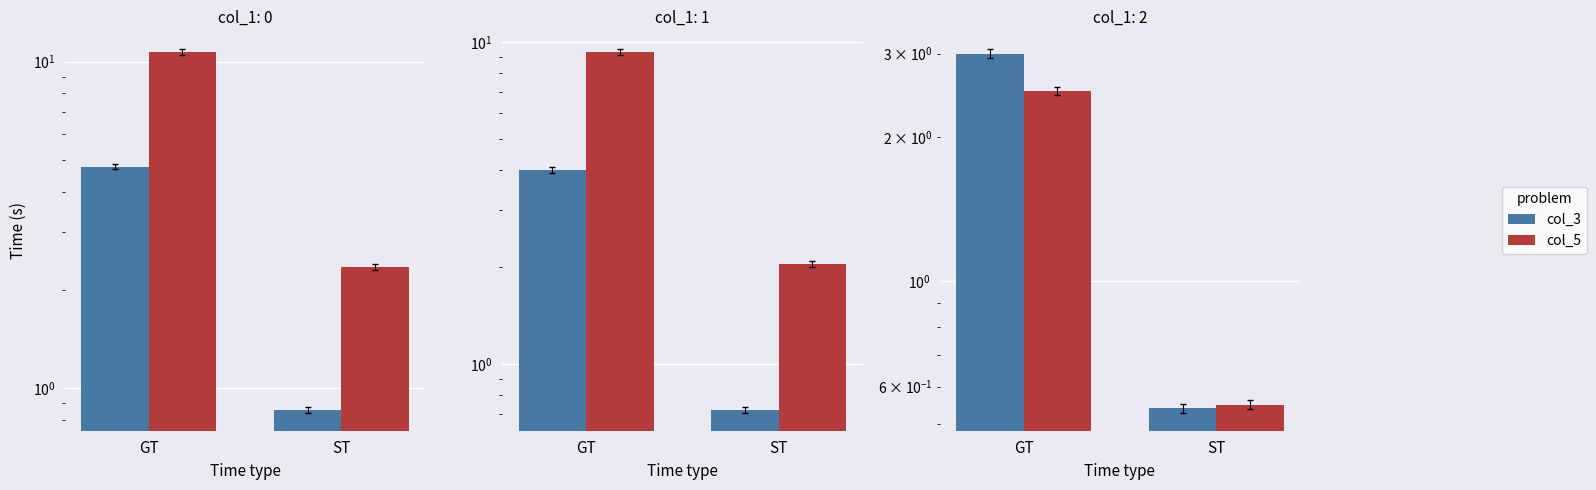

Which has a higher value, GT or ST?

GT